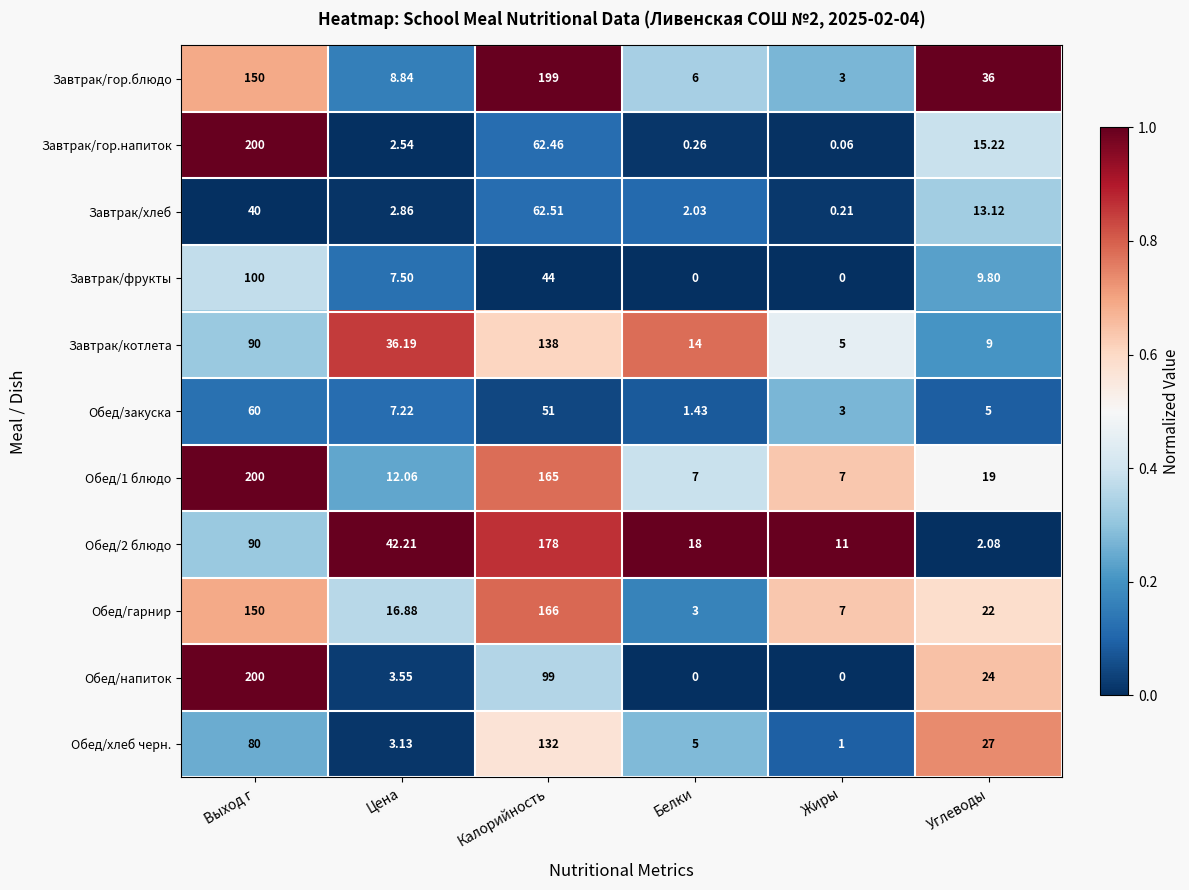

Which series has the largest range (max minus min)?

Обед/напиток